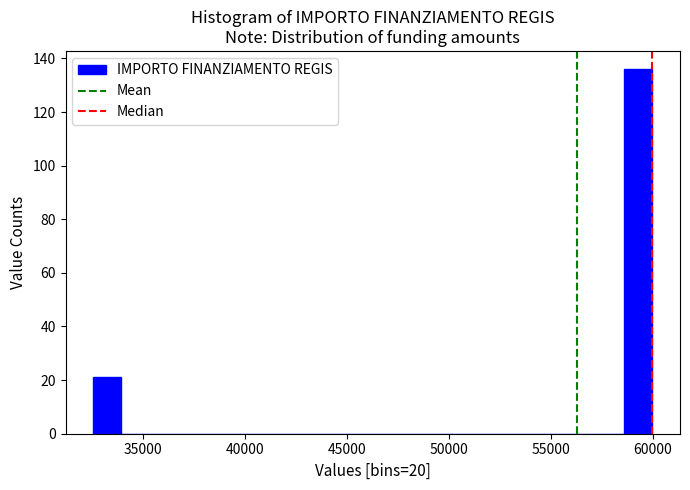

Read against the x-axis, roughly where is the centre of the tallest bar?

59500